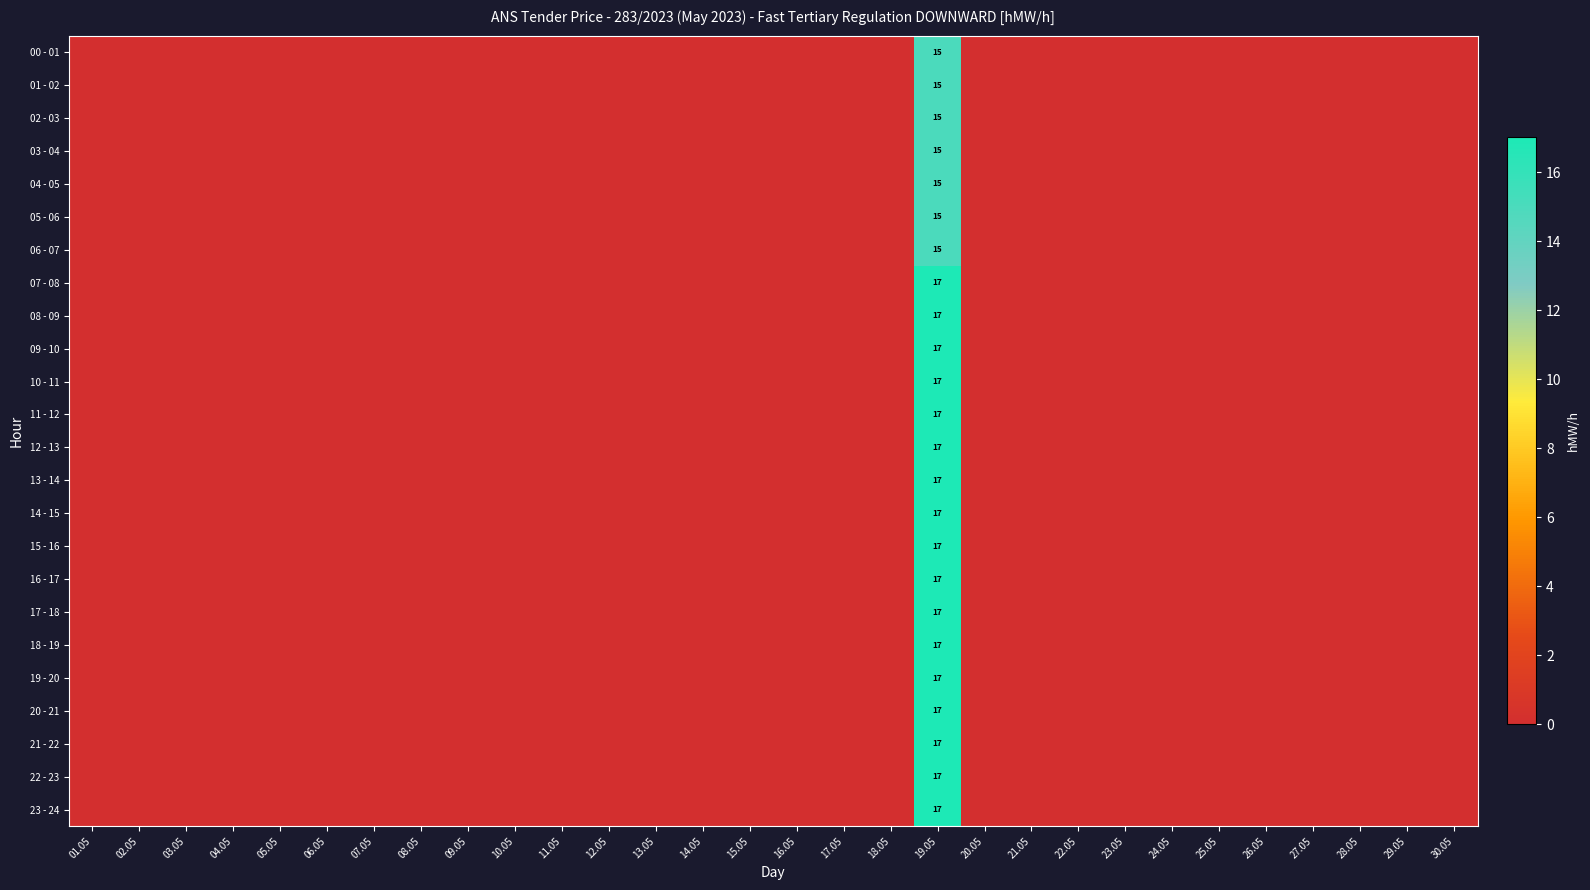

Is it true that 15 - 16 equals 11 at 19.05?

False